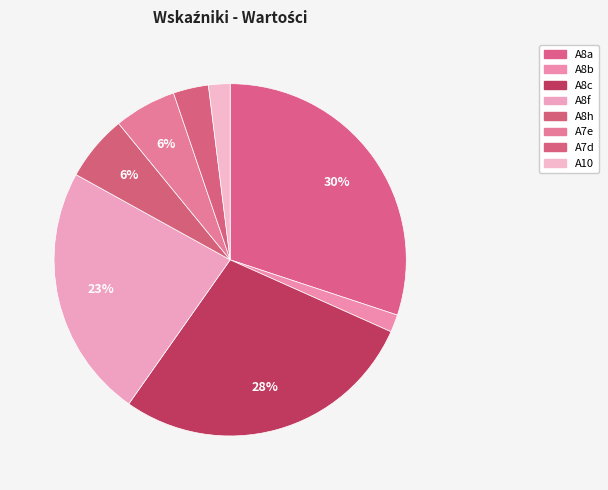

To the nearest percent, what percentage of the pie is A7e?

6%